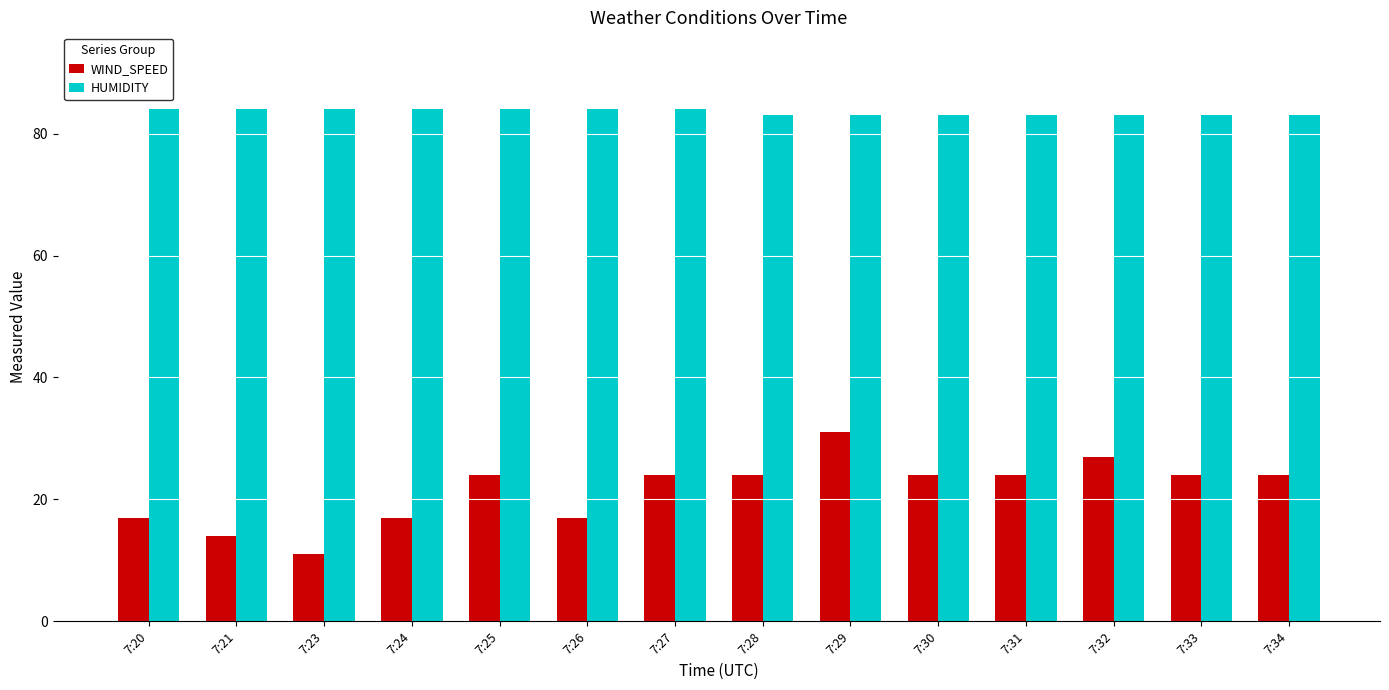

What is the highest value of the WIND_SPEED series?

31